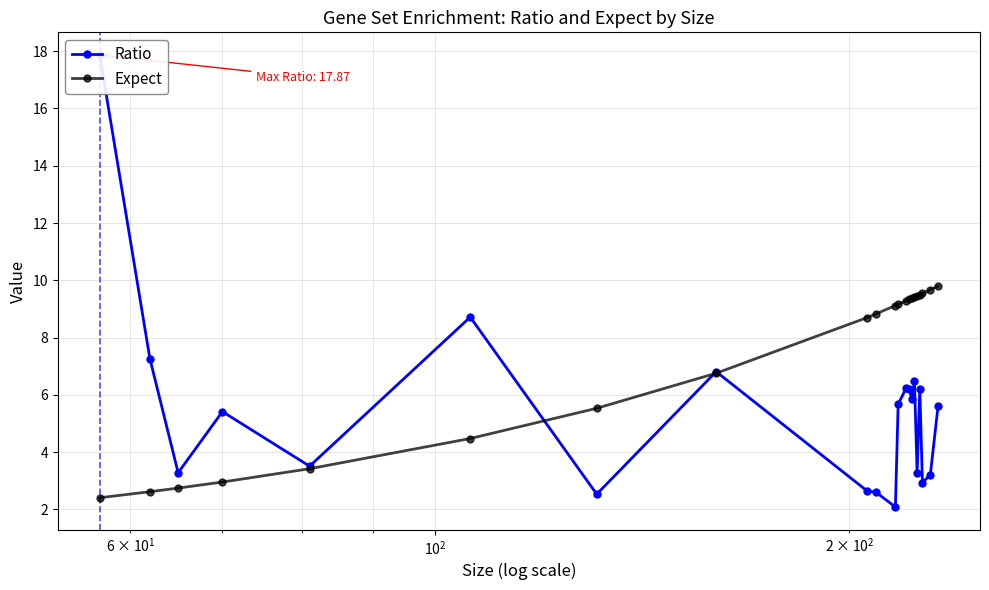

What is the lowest value of the Expect series?

2.4